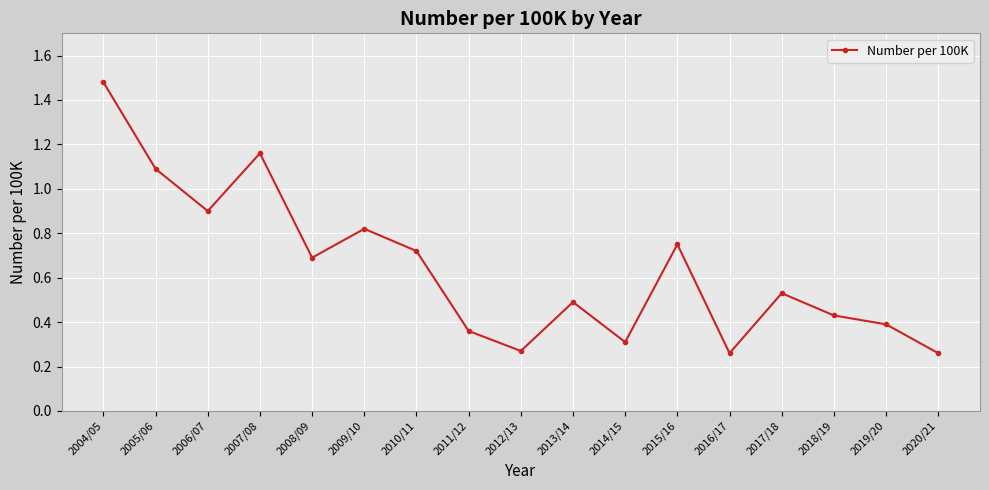

At which category does the data reach its first local peak?

2007/08